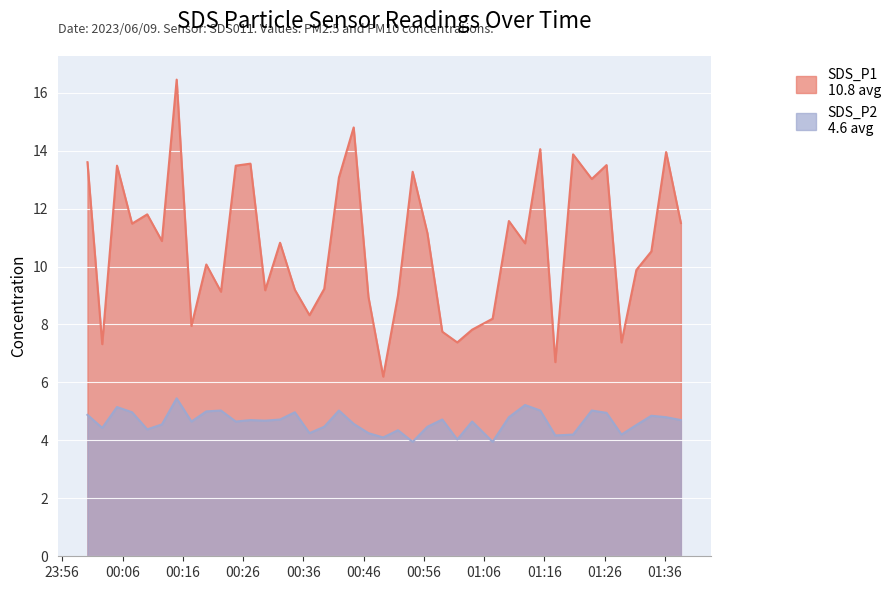

In SDS_P1, how many points are higher than both neighbors (excluding endpoints)?

13